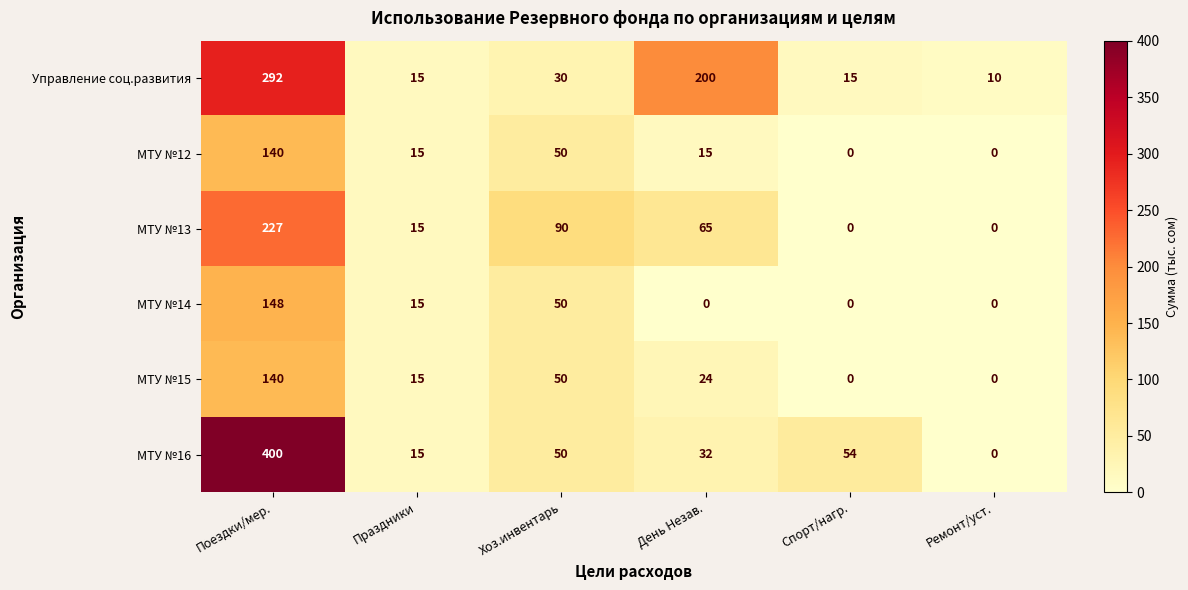

What is the difference between the МТУ №12 values at Хоз.инвентарь and Спорт/нагр.?

50